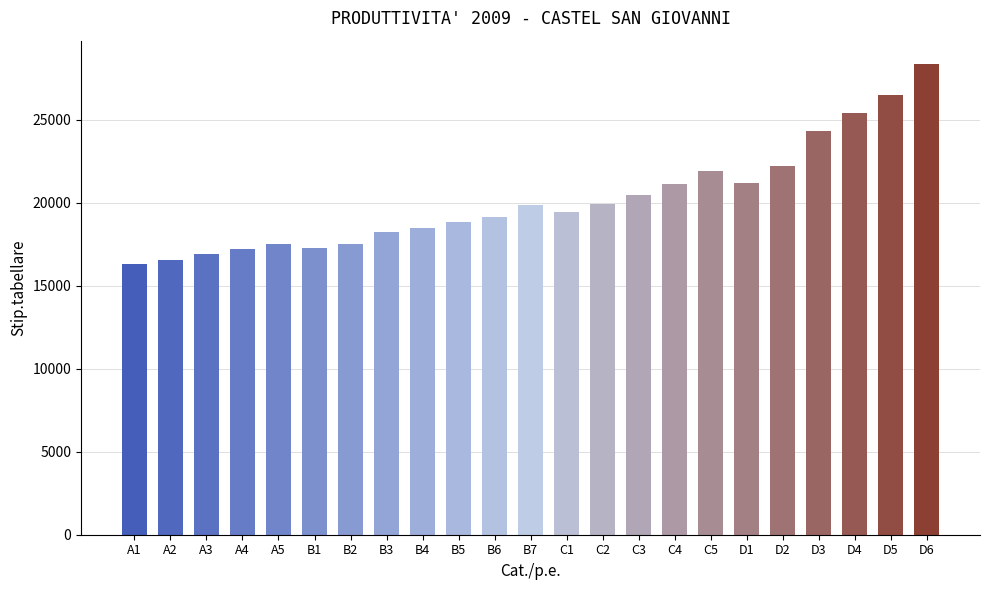

How many distinct data groups are displayed?

1